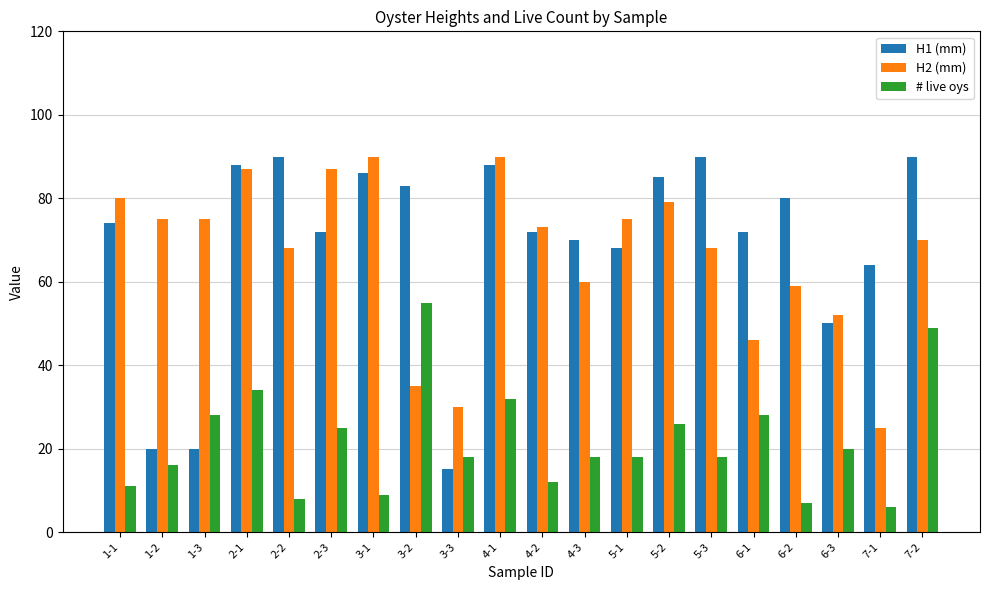

Count the number of categories in the chart.

20